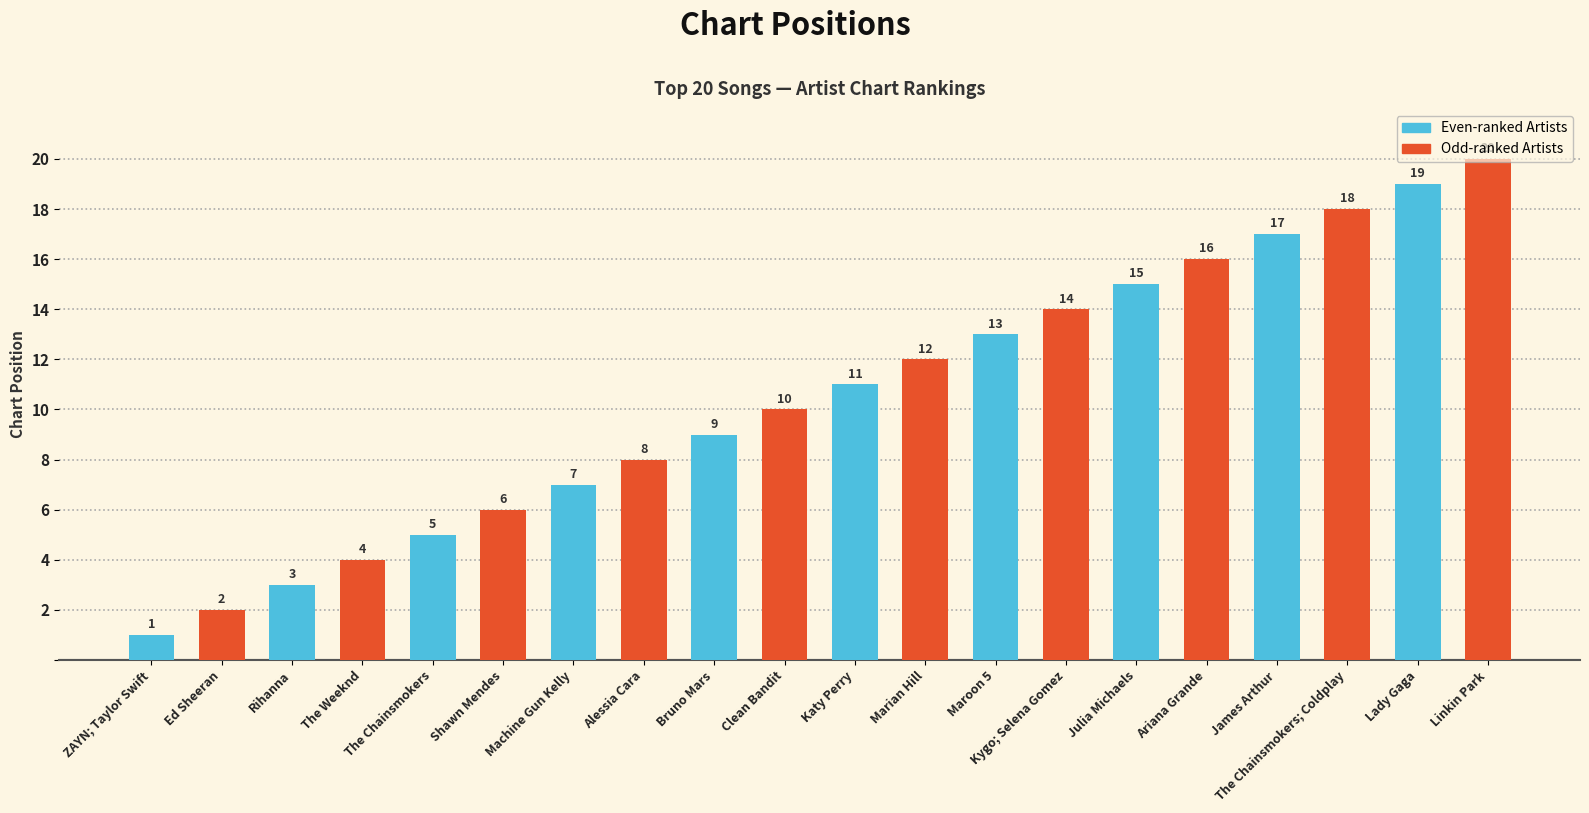

True or false: the data shows 3 at Rihanna.

True